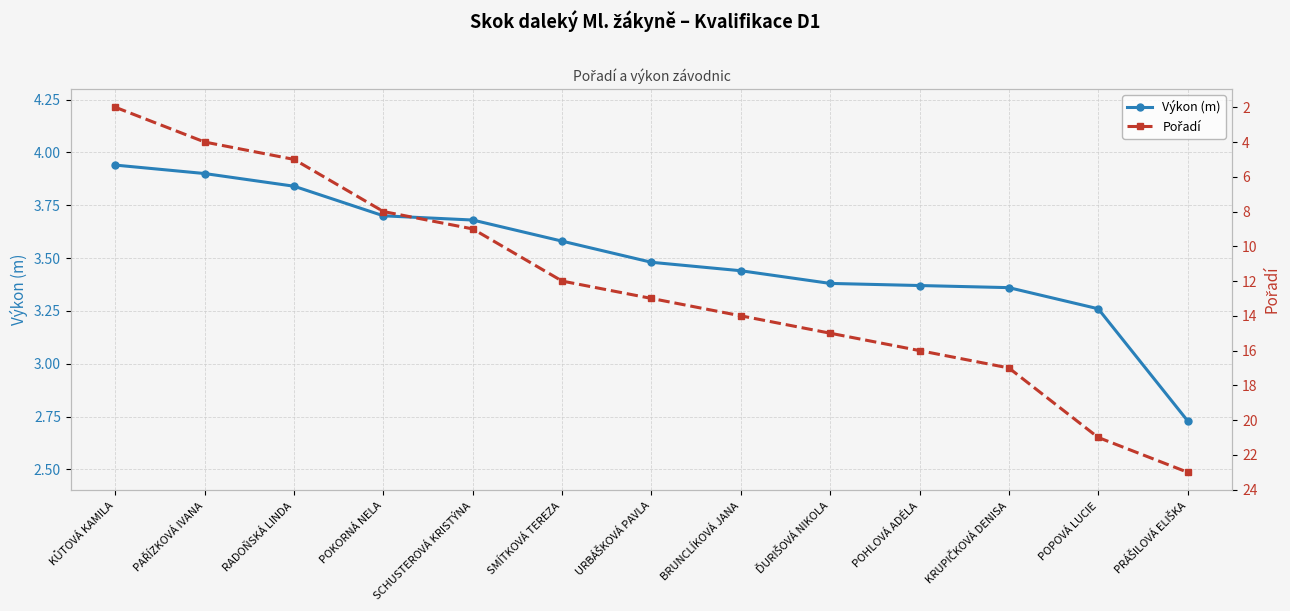

How many data points in Výkon (m) are less than 3?

1